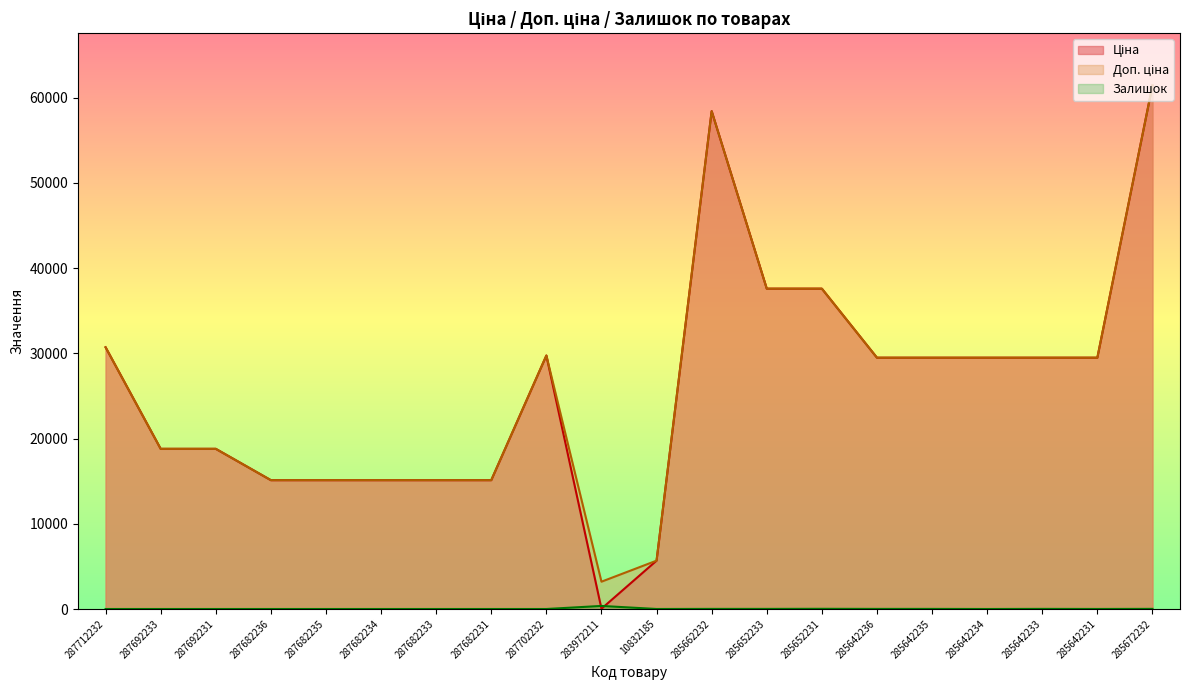

How many lines are shown in the chart?

3